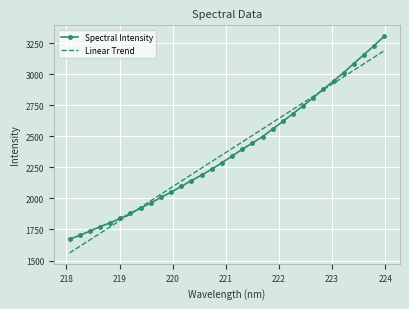

List the series in order of their peak value, highest first.

Spectral Intensity, Linear Trend